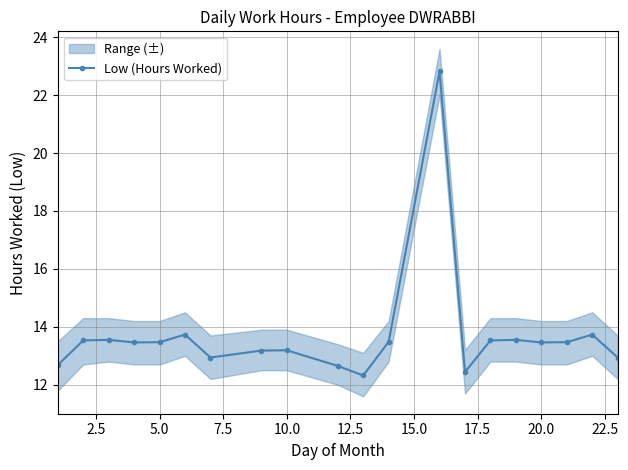

What is the value of the 9th point from the left?

13.2